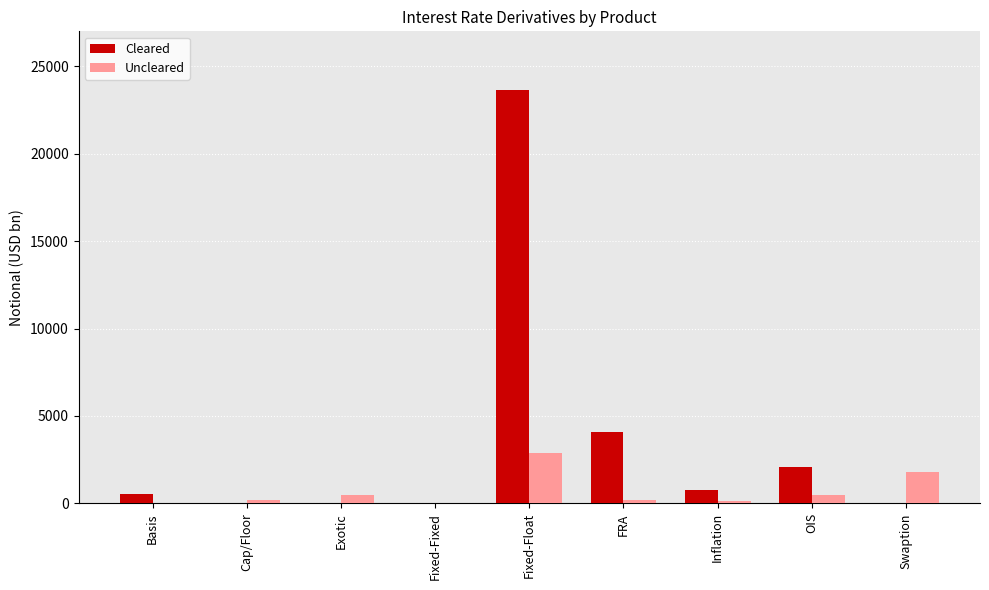

What is the difference between the Uncleared values at Swaption and Fixed-Fixed?

1816